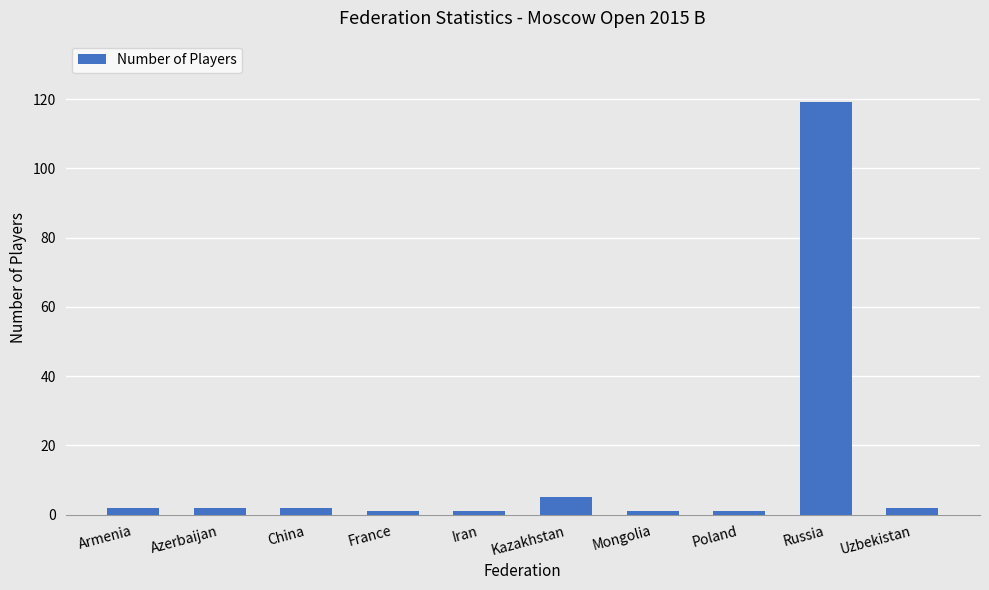

What is the value of the 4th bar from the left?

1